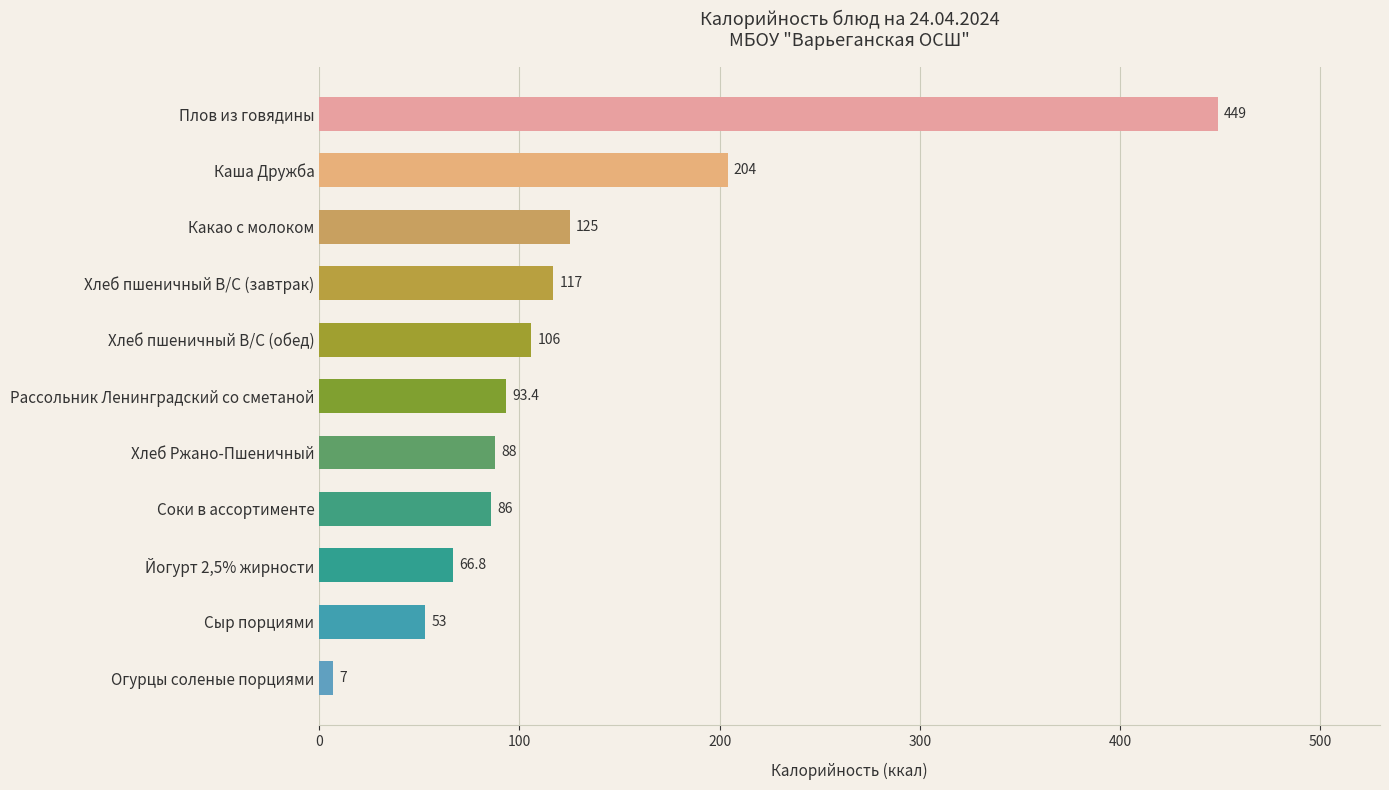

What position from the bottom is Плов из говядины?

11